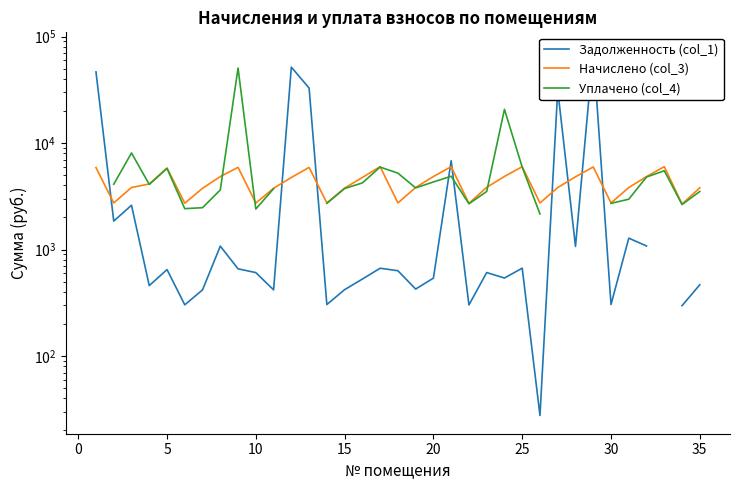

What is the maximum value shown in the chart?

73932.1